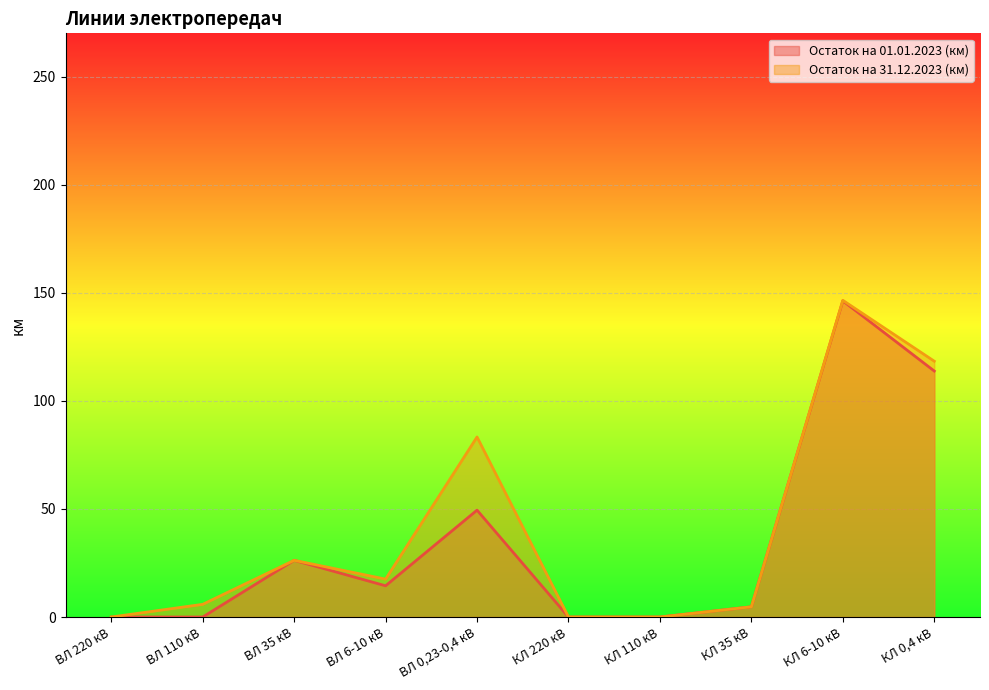

What is the difference between the maximum and minimum values in the Остаток на 31.12.2023 (км) series?

146.5